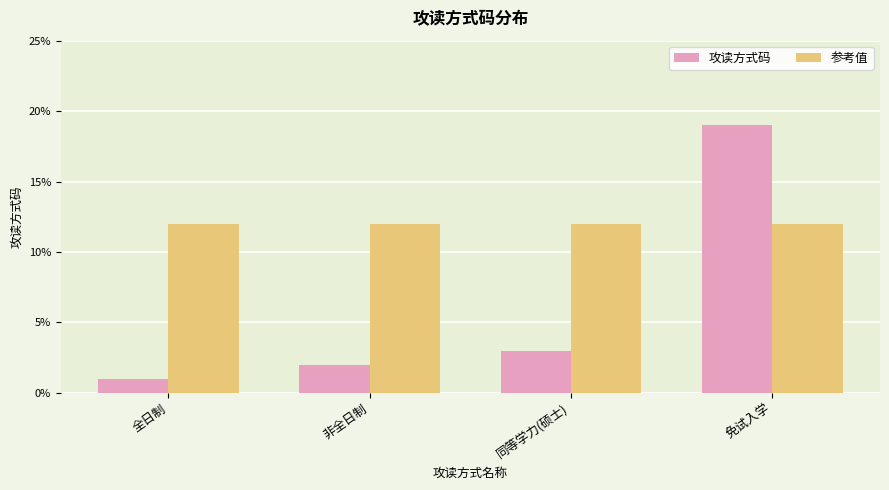

What are all the series names shown in the legend?

攻读方式码, 参考值